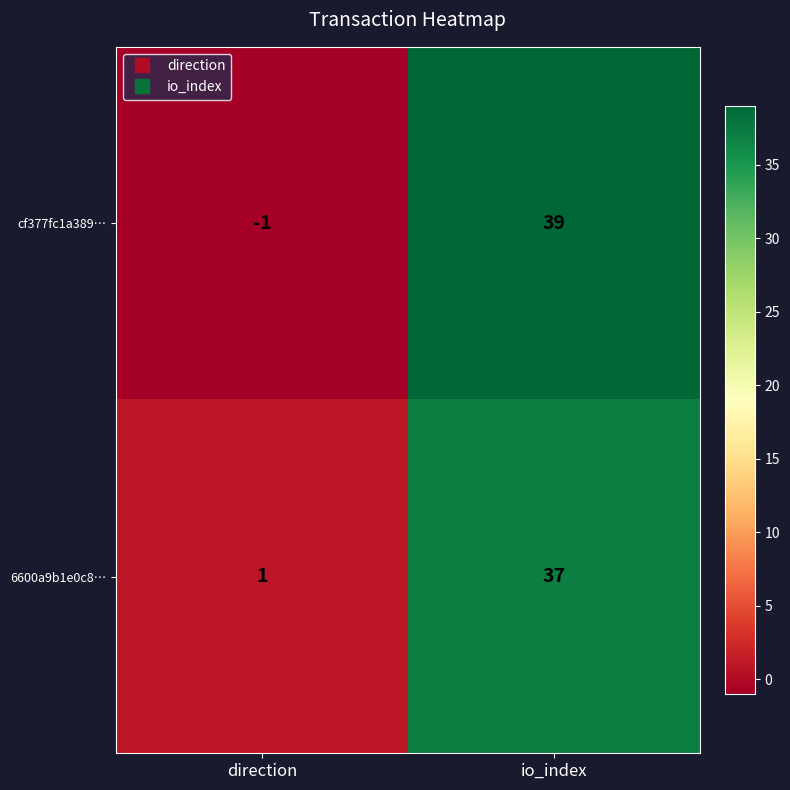

At which category is the sum across all series the highest?

io_index